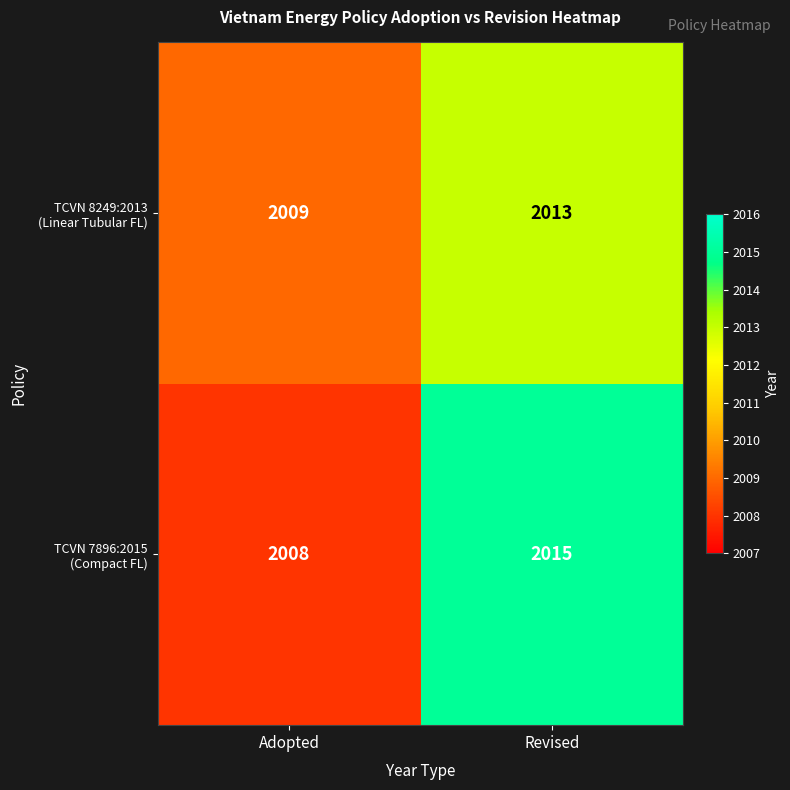

What is the greatest value displayed?

2015